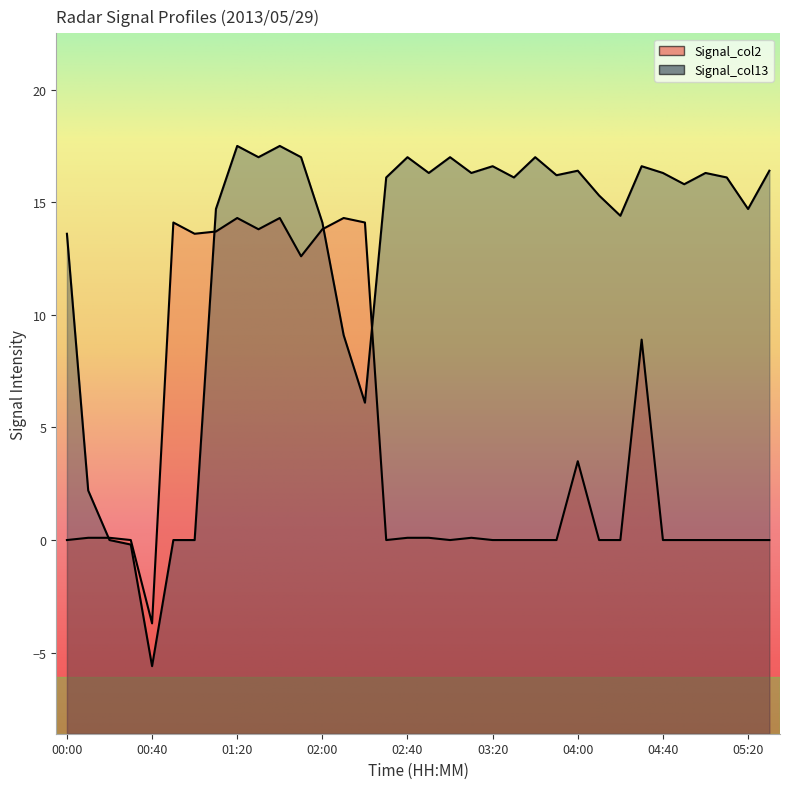

At which category does the chart reach its peak across all series?

01:20